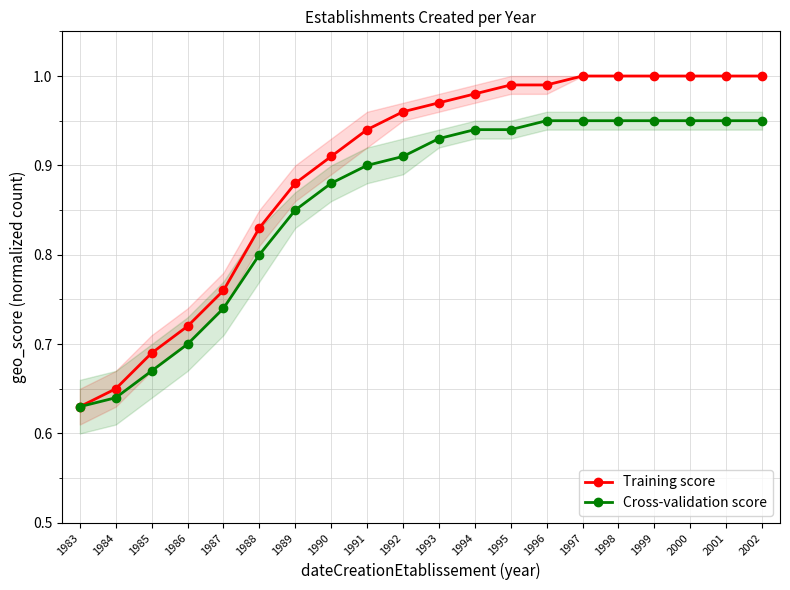

The value of Cross-validation score at 1989 is 0.3. True or false?

False